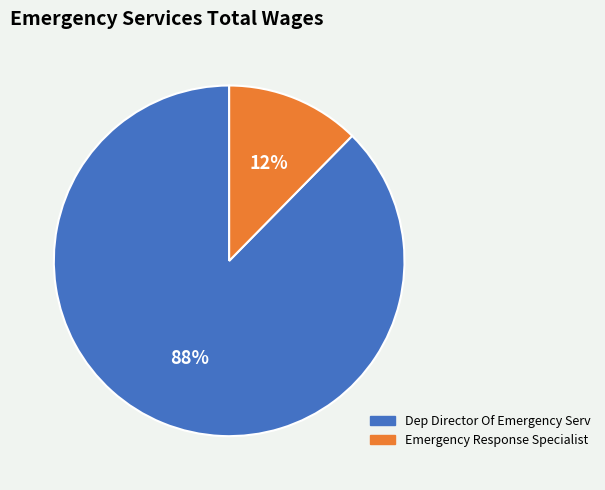

The Emergency Response Specialist slice represents 1% of the pie. True or false?

False